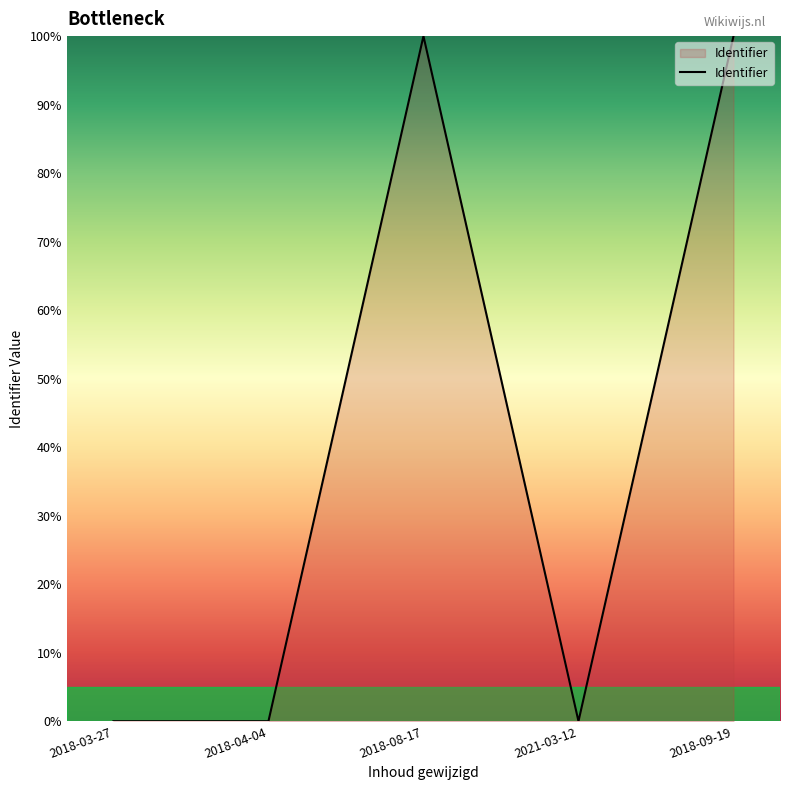

What is the greatest value displayed?

100.0